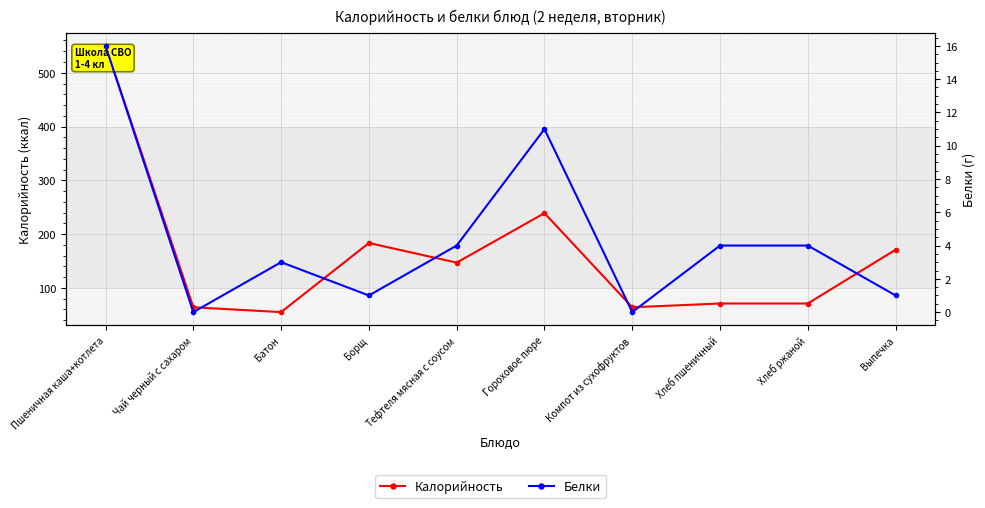

True or false: Белки has more than 2 points higher than both neighbors.

False